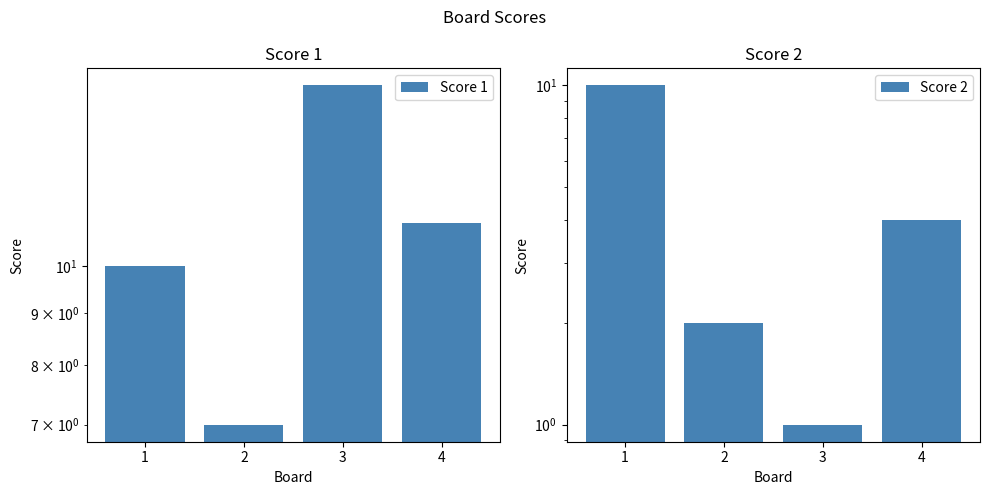

Reading left to right, extract all data points from this chart.

Score 1: 10	7	15	11
Score 2: 10	2	1	4